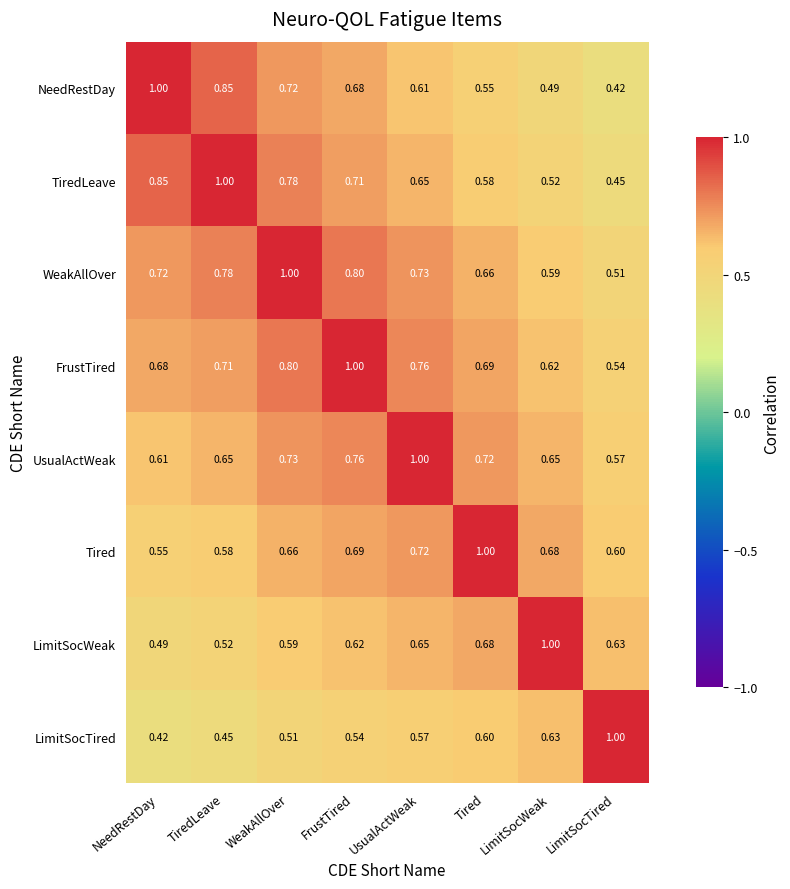

How many data points does each series have?

8